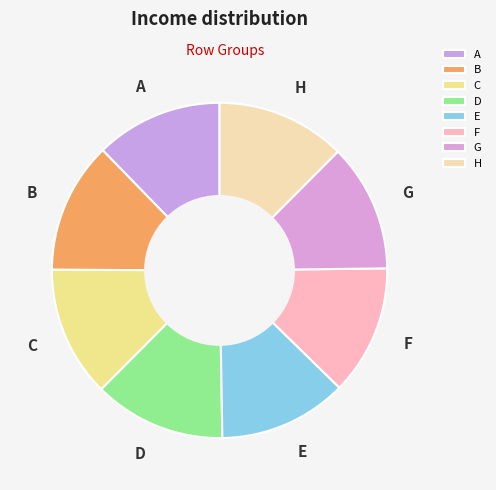

True or false: G accounts for 12% of the total.

True